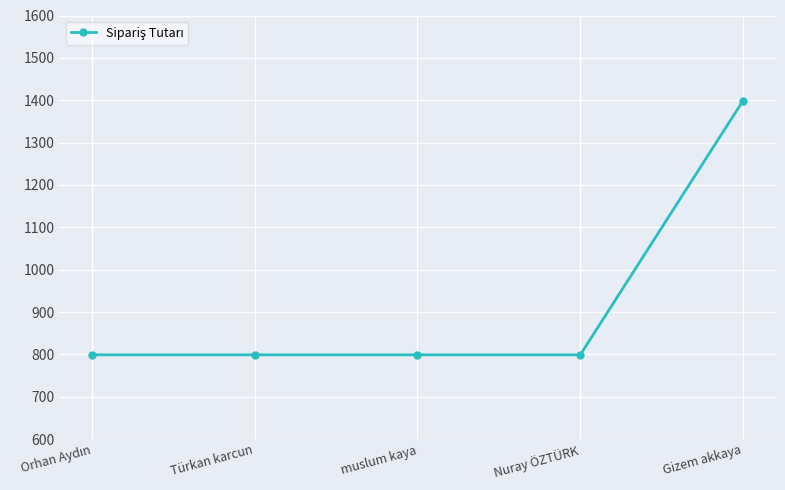

Between Gizem akkaya and Nuray ÖZTÜRK, which is larger?

Gizem akkaya